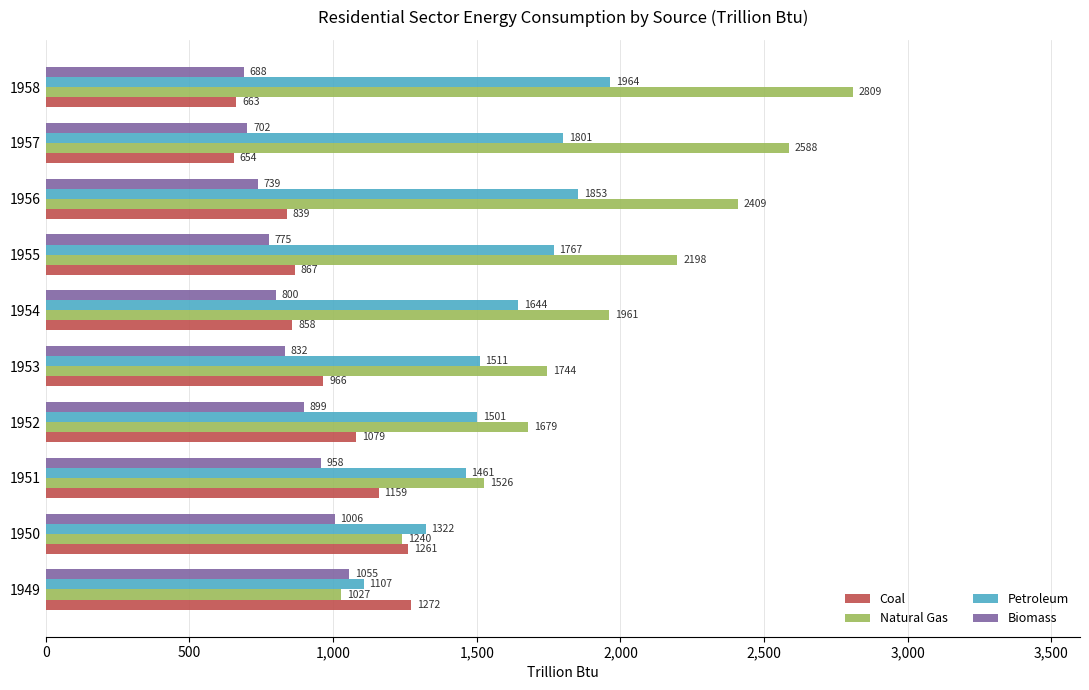

True or false: Petroleum has a value of 1800.9 at 1957.

True